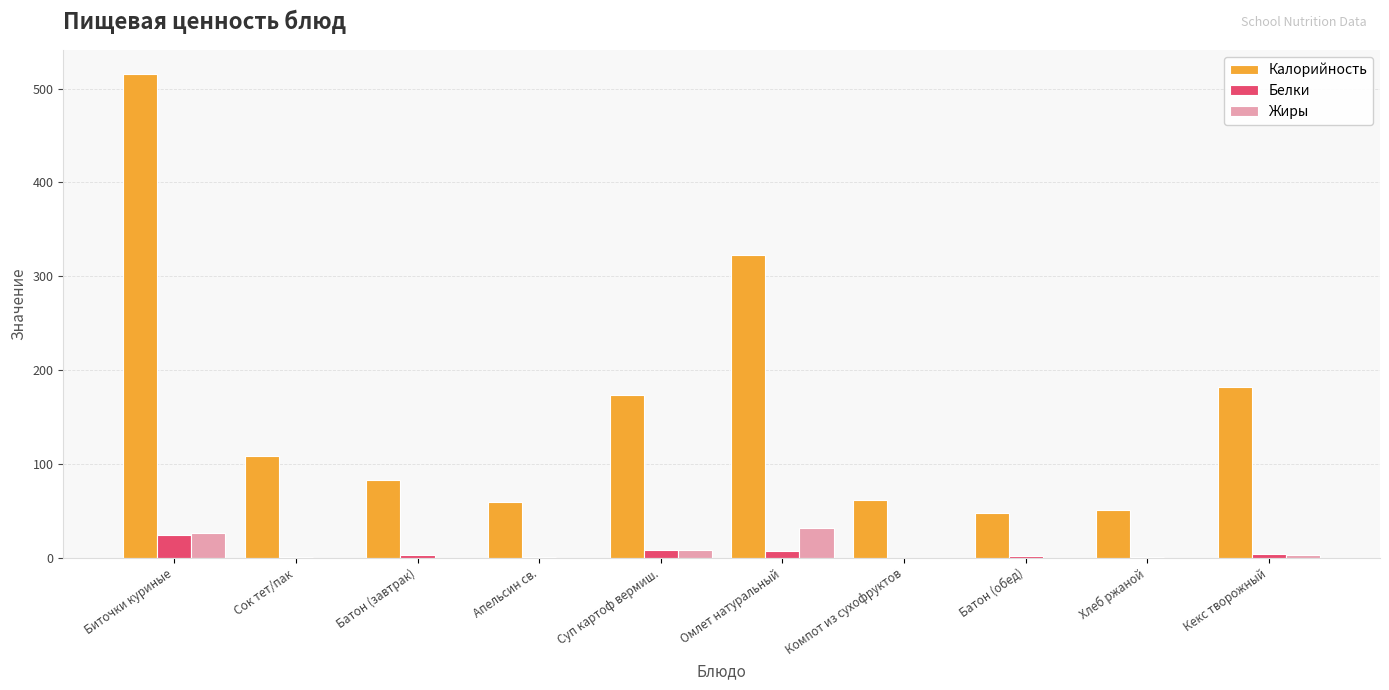

What is the maximum value shown in the chart?

515.0